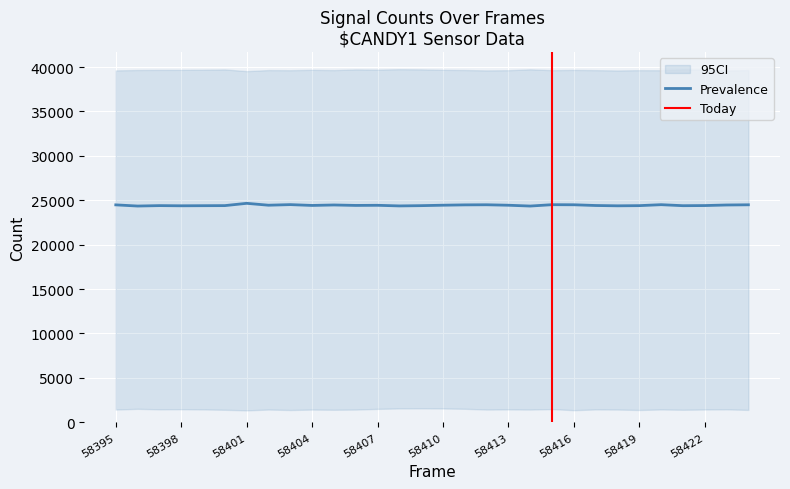

What is the highest value of the Prevalence series?

24655